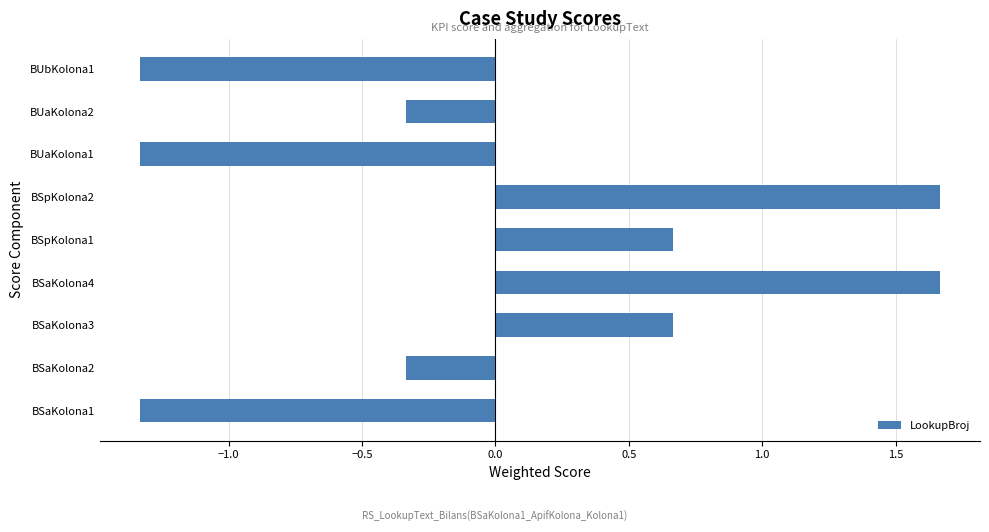

What is the change in value from BSpKolona2 to BUaKolona1?

-3.0